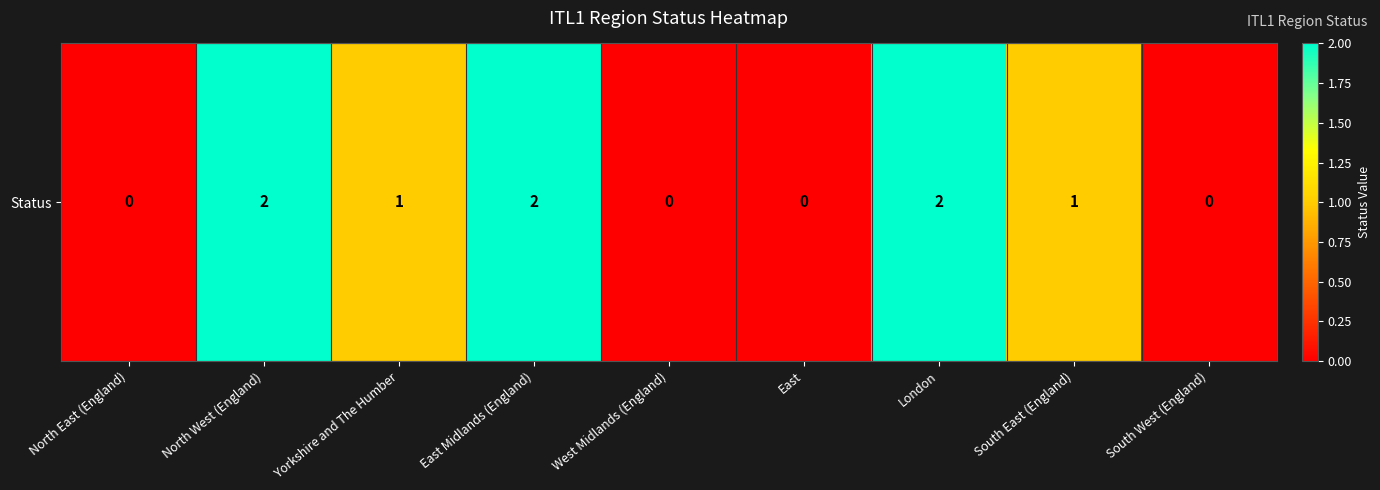

List the labels in order of value, smallest first.

North East (England), West Midlands (England), East, South West (England), Yorkshire and The Humber, South East (England), North West (England), East Midlands (England), London